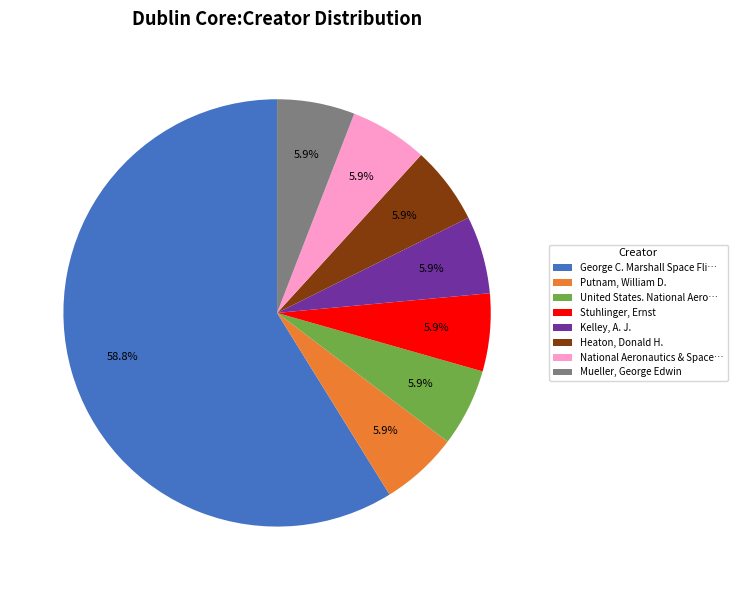

What is the largest slice in the pie chart?

George C. Marshall Space Fli…